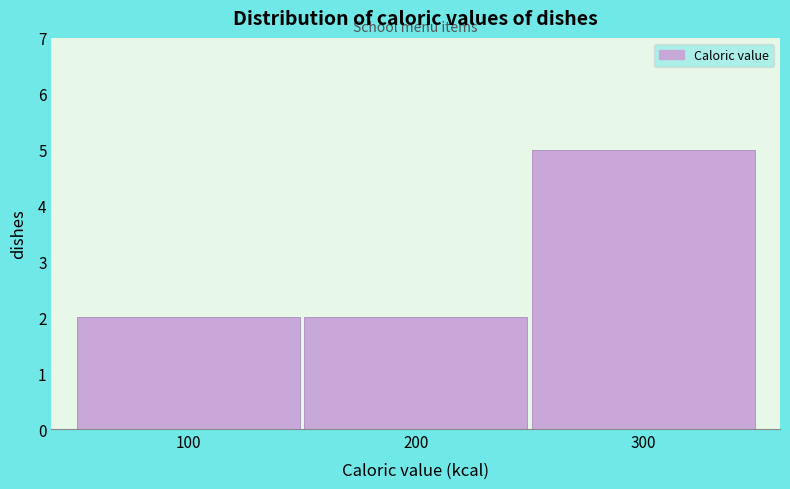

Reading left to right, extract all data points from this chart.

2	2	5